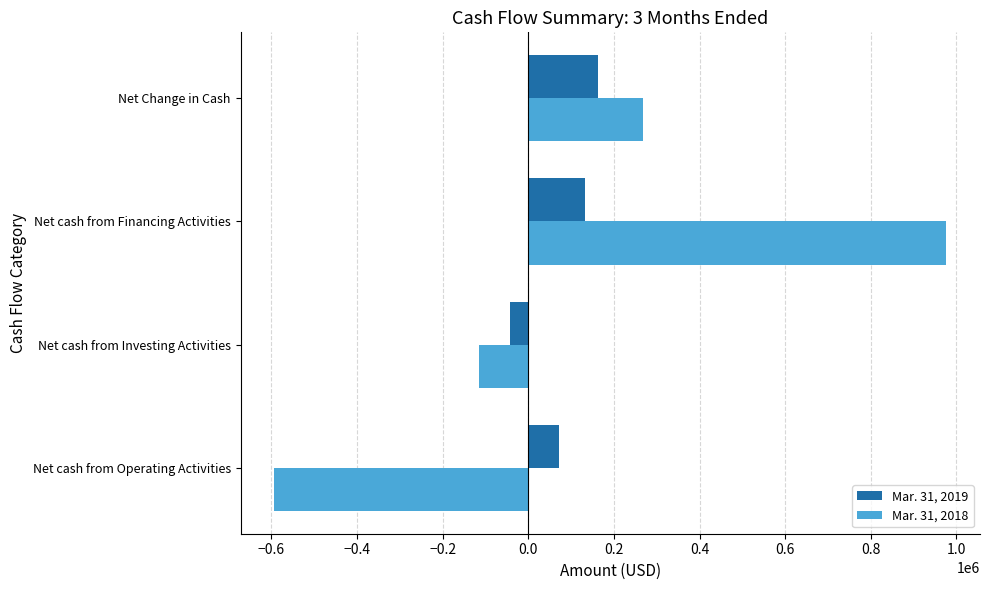

How many positive values does the Mar. 31, 2018 series have?

2